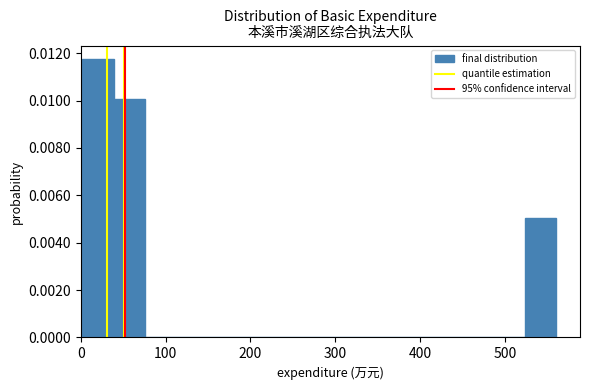

Read against the x-axis, roughly where is the centre of the tallest bar?

20